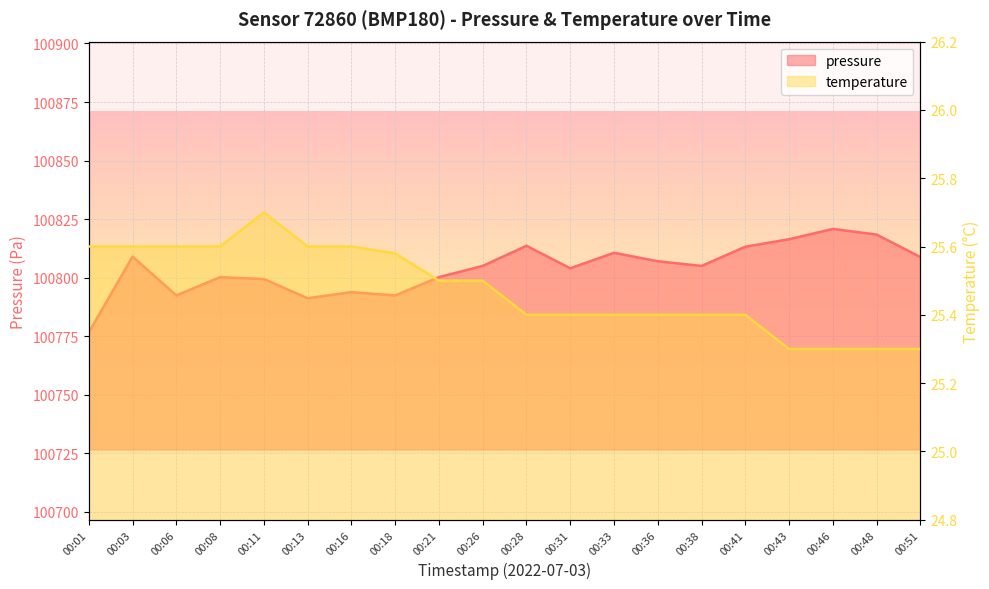

At how many categories does at least one series exceed 57011?

20